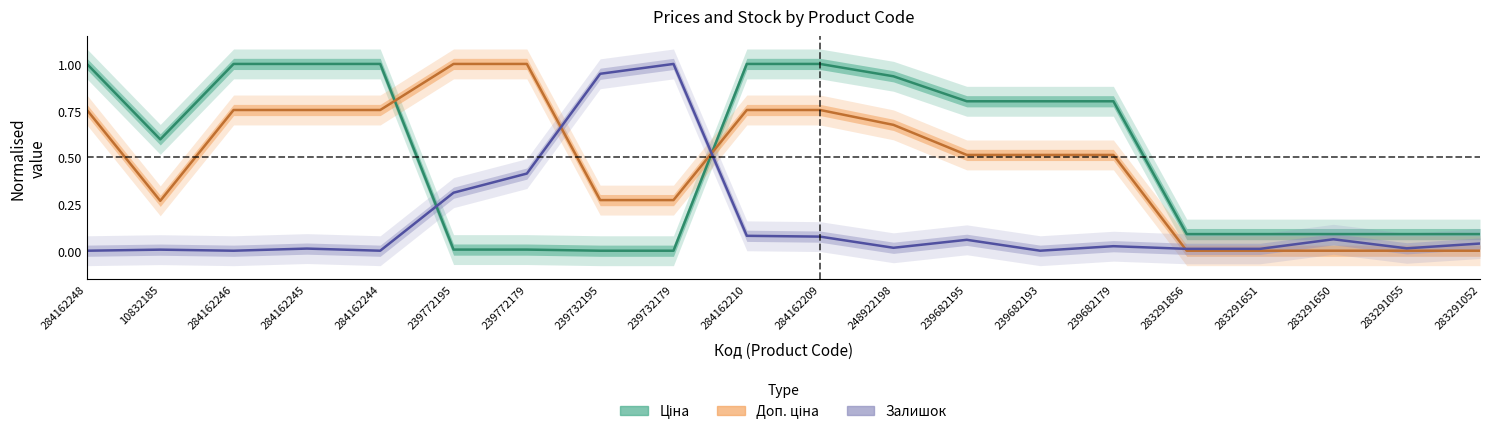

What is the spread (max minus min) of values at 10832185?

0.6